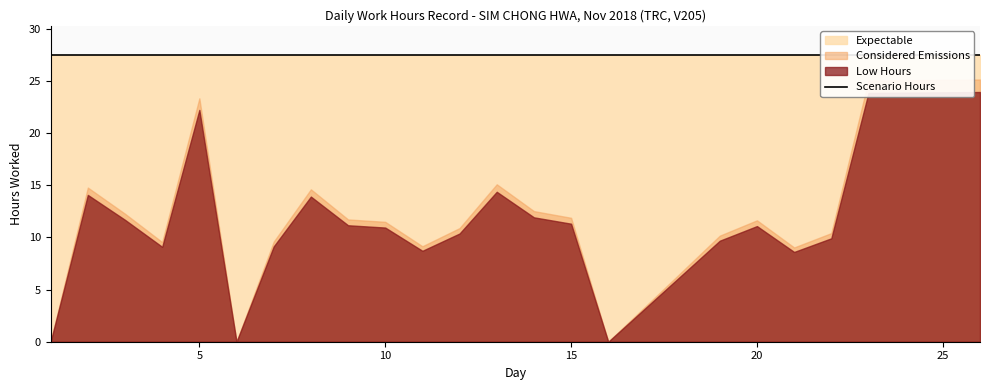

What is the change in value from 3 to 10?

-0.7